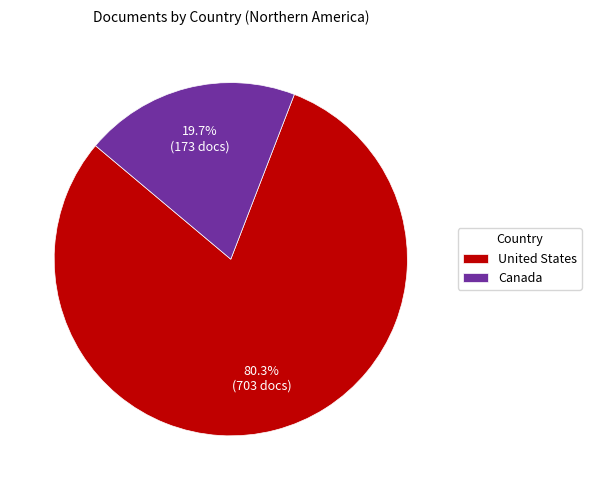

Approximately how many times larger is the value at United States compared to Canada?

4.1